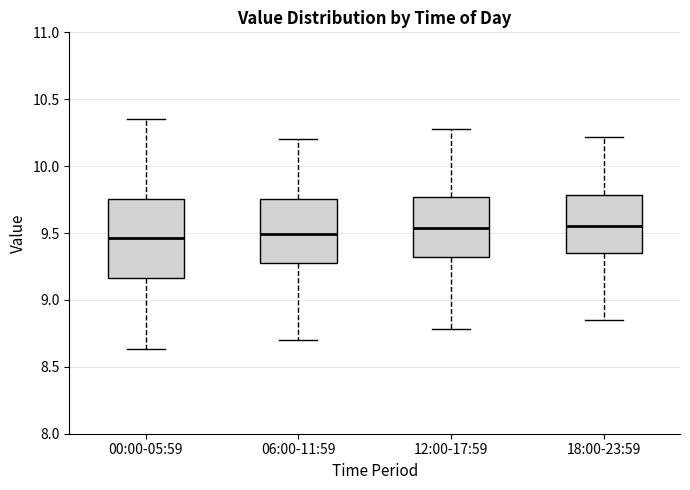

Which box is the tallest, from its lower edge to its upper edge?

00:00-05:59